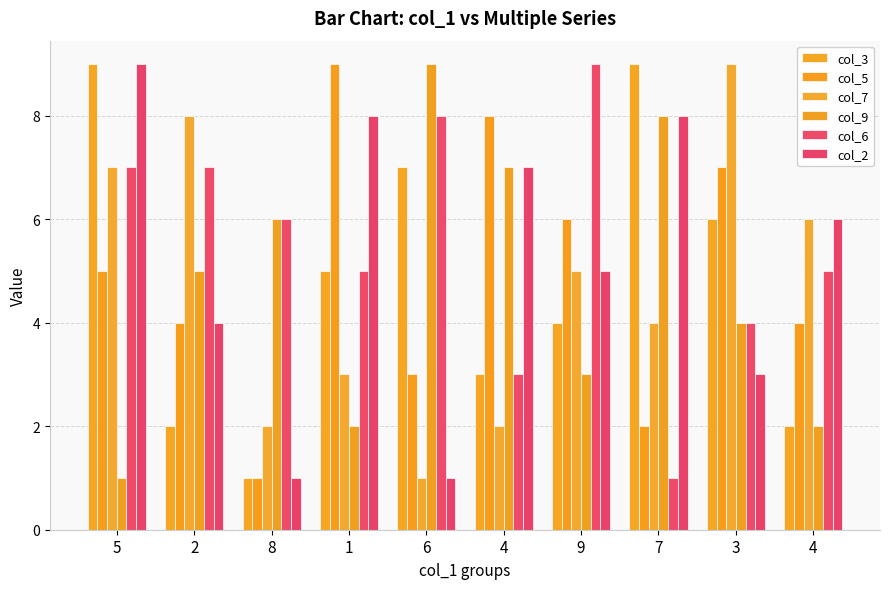

Is it true that col_5 equals 2 at 7?

True